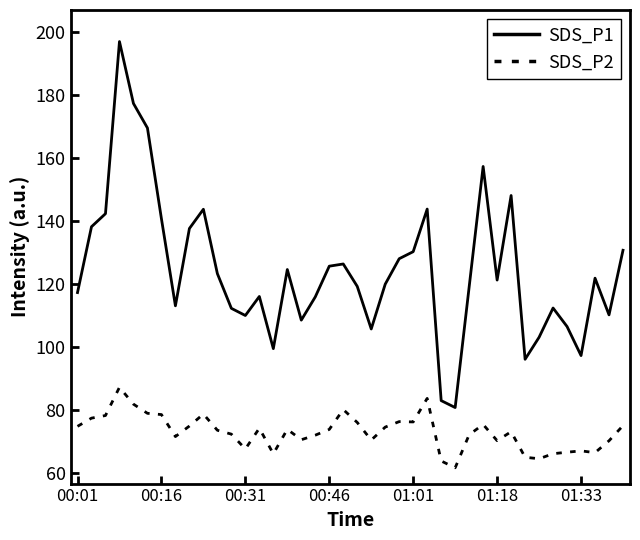

True or false: SDS_P1 and SDS_P2 cross at least once.

False